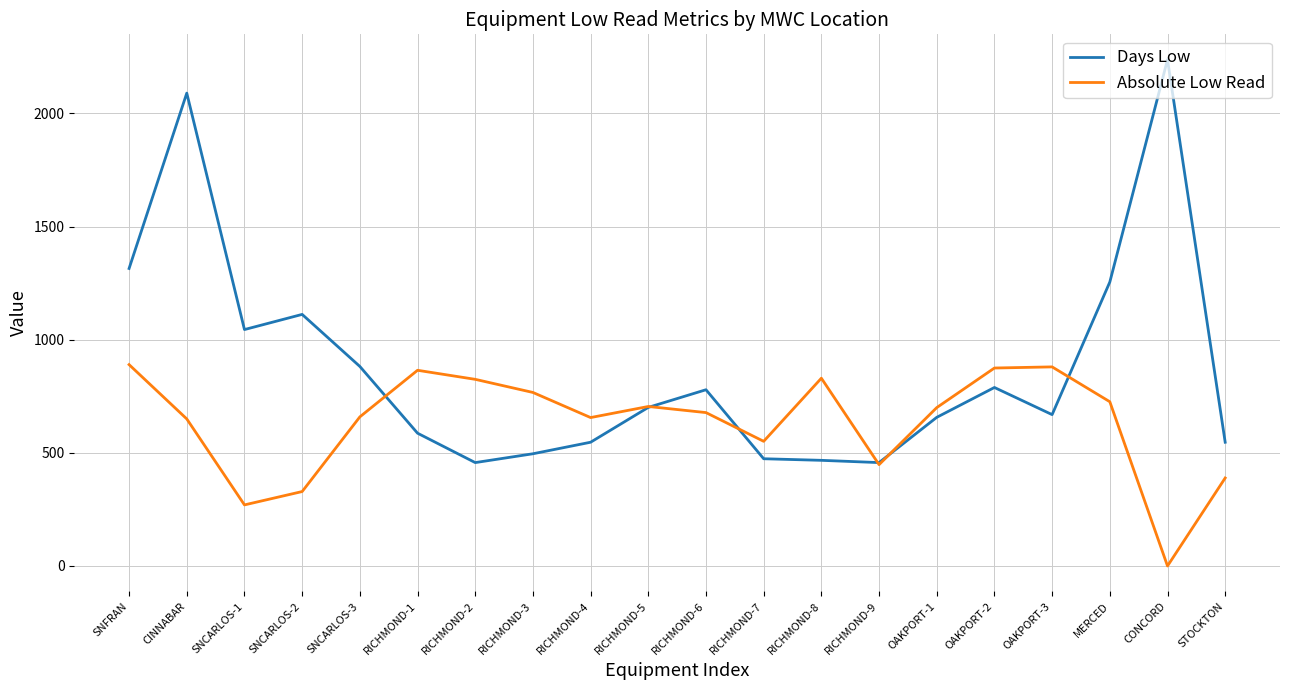

Which series changed the most between RICHMOND-7 and RICHMOND-9?

Absolute Low Read